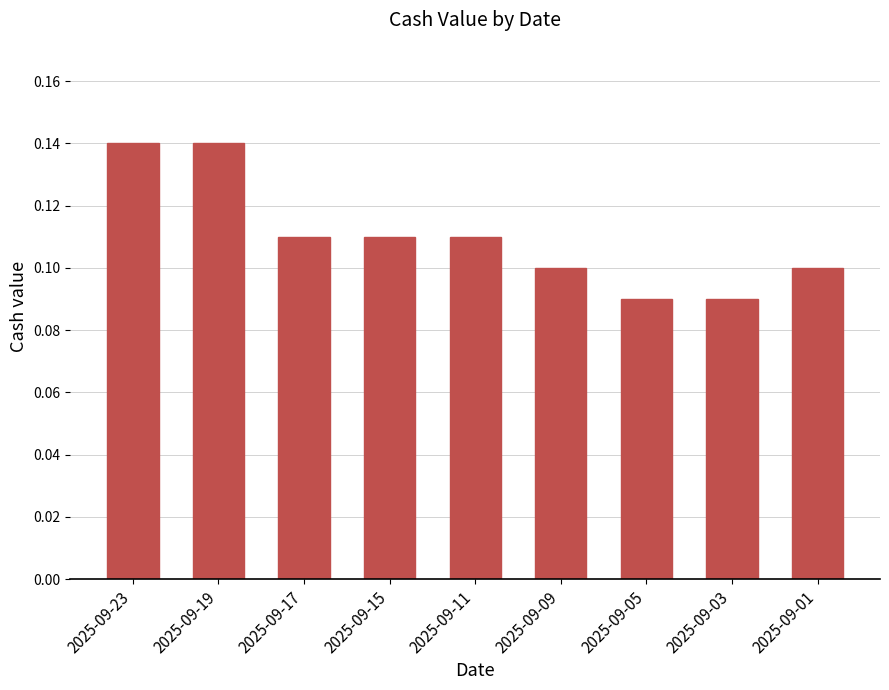

Between 2025-09-19 and 2025-09-01, which is larger?

2025-09-19